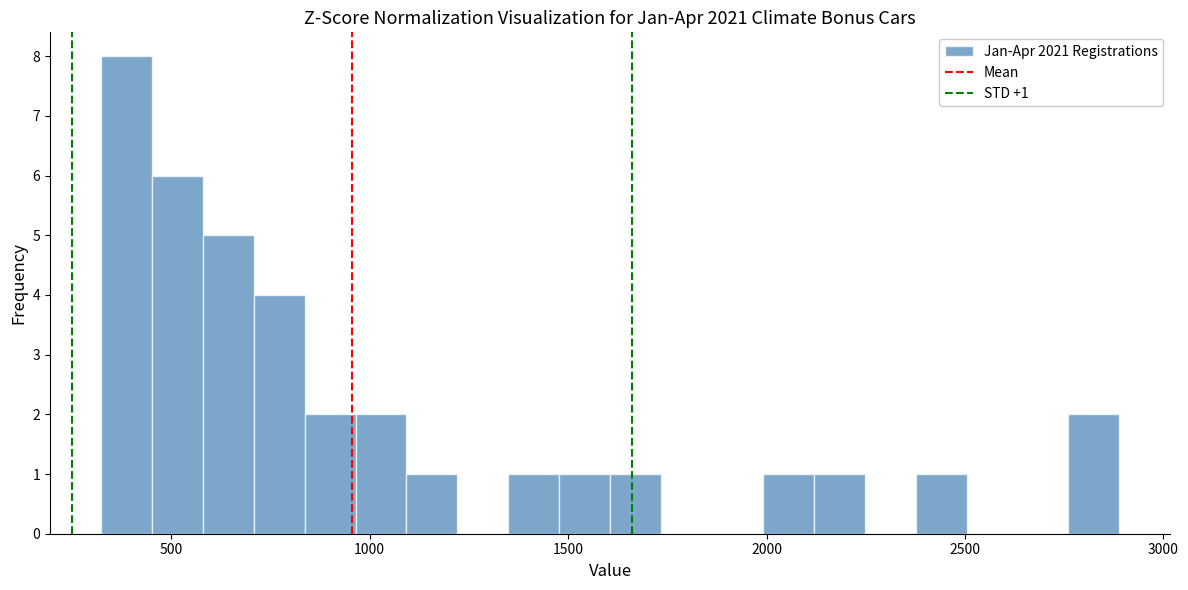

Read against the x-axis, roughly where is the centre of the tallest bar?

400